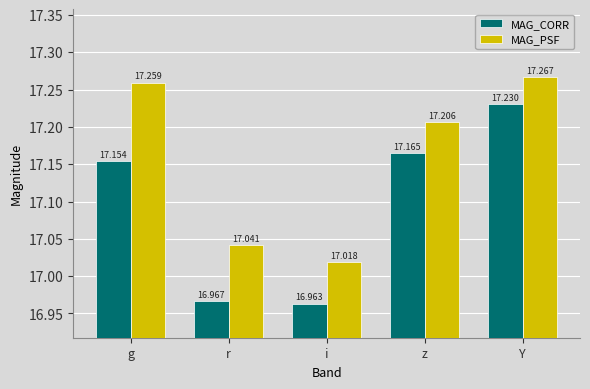

At which label does MAG_CORR reach its minimum?

i